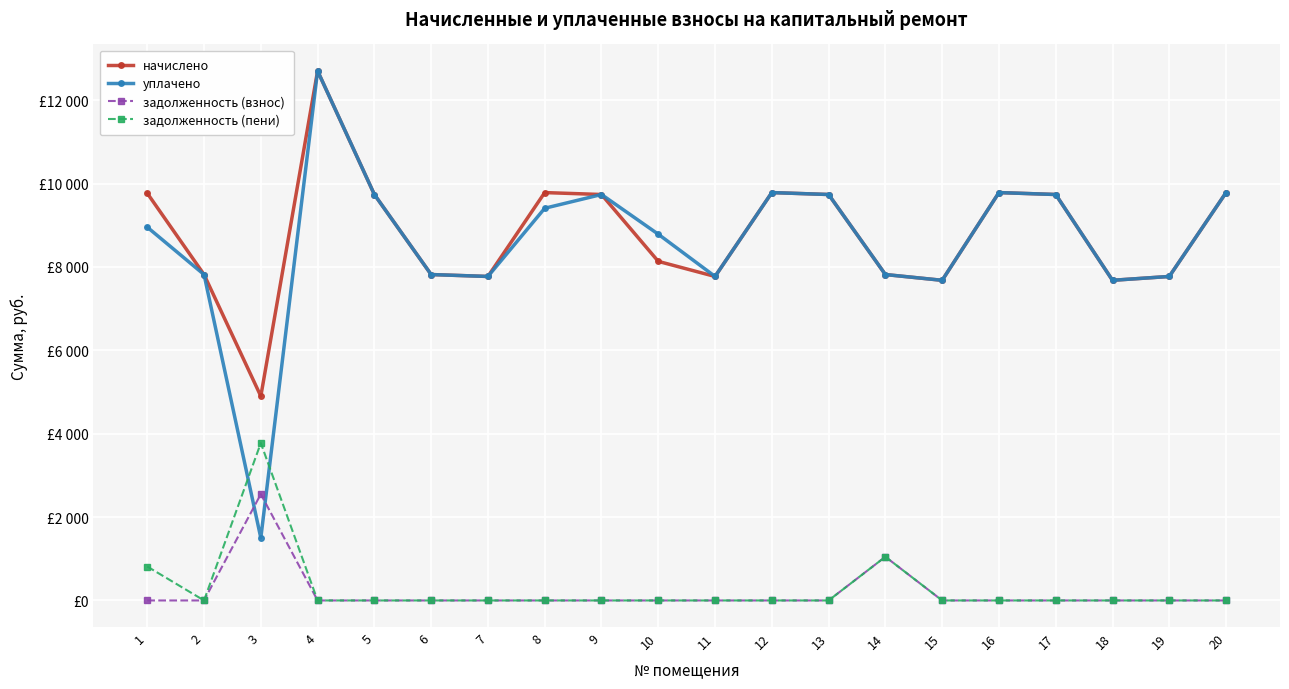

Reading left to right, what are all the values shown in this chart?

начислено: 9769.0	7818.2	4899.8	12702.7	9738.2	7818.2	7772.2	9784.3	9738.2	8134.3	7772.2	9784.3	9738.2	7818.2	7680.0	9784.3	9738.2	7680.0	7772.2	9784.3
уплачено: 8954.9	7818.2	1500.0	12702.7	9738.2	7818.2	7772.2	9408.3	9738.2	8785.8	7772.2	9784.3	9738.2	7818.2	7680.0	9784.3	9738.2	7680.0	7772.2	9784.3
задолженность (взнос): 0.0	0.0	2551.3	0.0	0.0	0.0	0.0	0.0	0.0	0.0	0.0	0.0	0.0	1047.9	0.0	0.0	0.0	0.0	0.0	0.0
задолженность (пени): 814.1	0.0	3776.3	0.0	0.0	0.0	0.0	0.0	0.0	0.0	0.0	0.0	0.0	1047.9	0.0	0.0	0.0	0.0	0.0	0.0